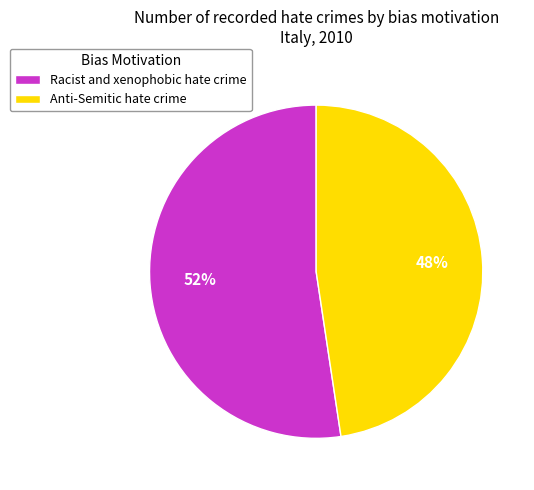

To the nearest percent, what is the average slice percentage?

50%